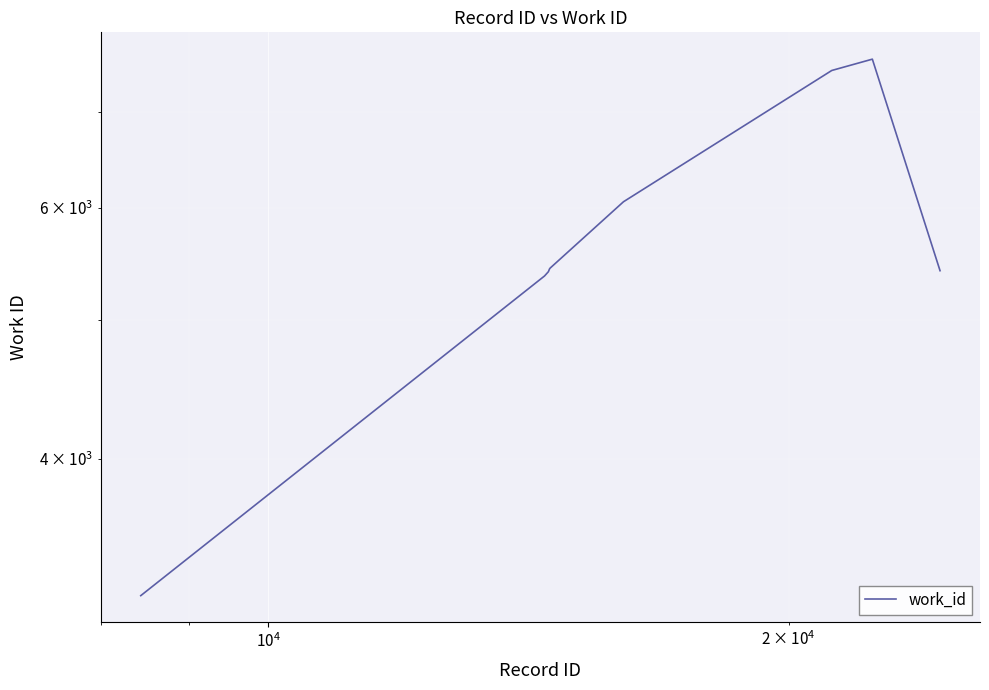

How many points are higher than both their immediate neighbors (excluding endpoints)?

1